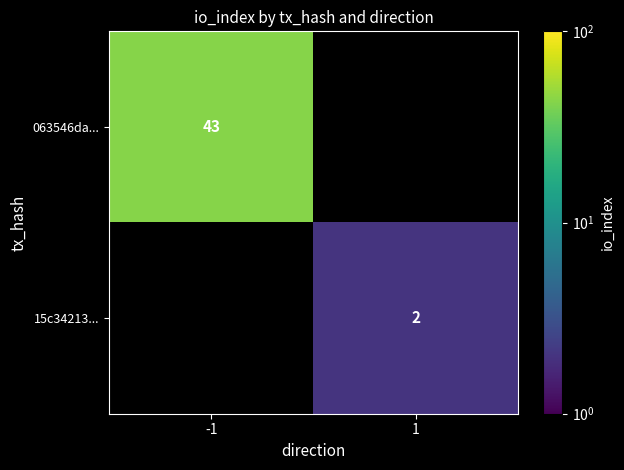

The value of 15c34213... at 1 is 2. True or false?

True